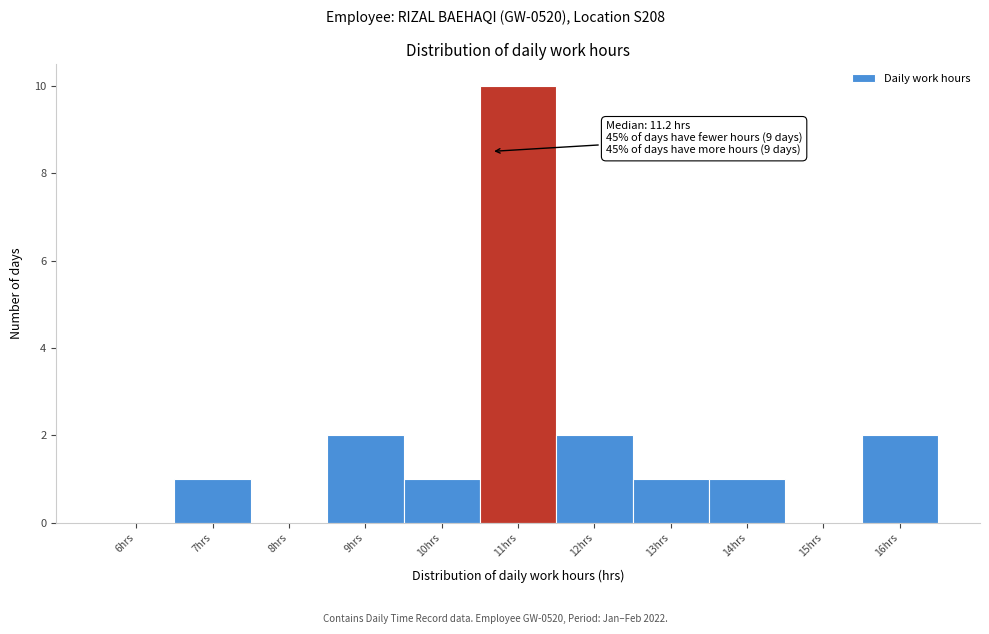

Reading left to right, what are all the values shown in this chart?

6hrs=0	7hrs=1	8hrs=0	9hrs=2	10hrs=1	11hrs=10	12hrs=2	13hrs=1	14hrs=1	15hrs=0	16hrs=2